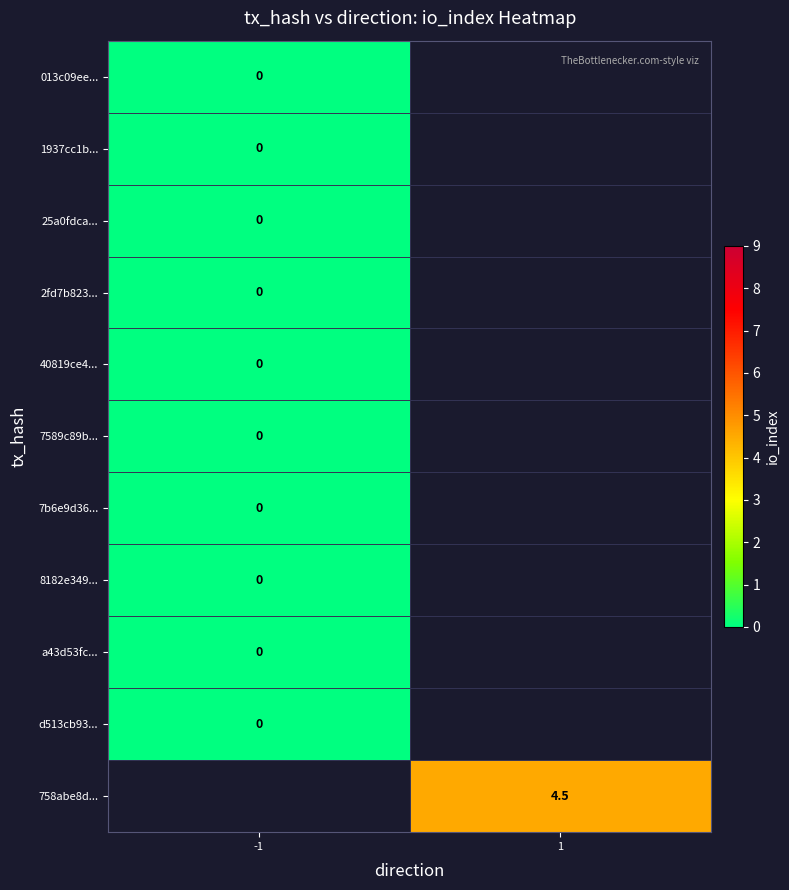

Which category has the lowest value across all series?

-1